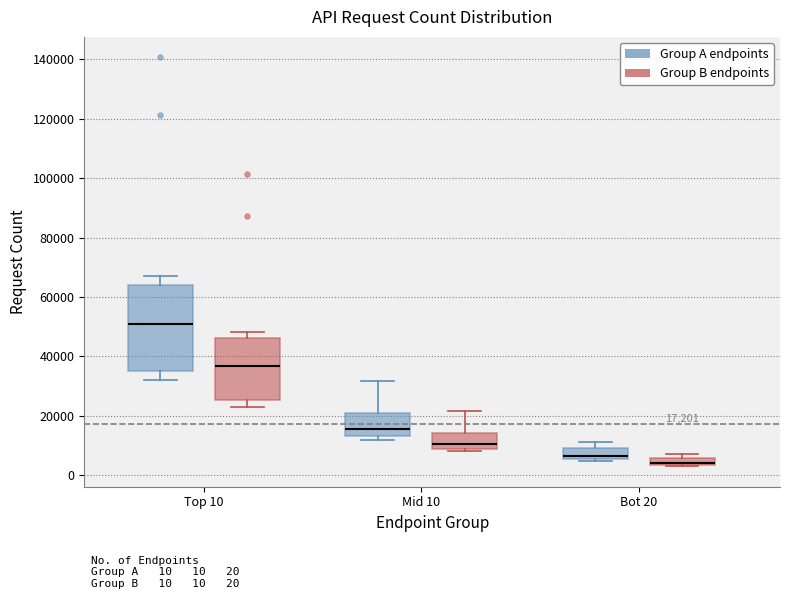

Which box has the lowest median line?

Bot 20 (Group B endpoints)